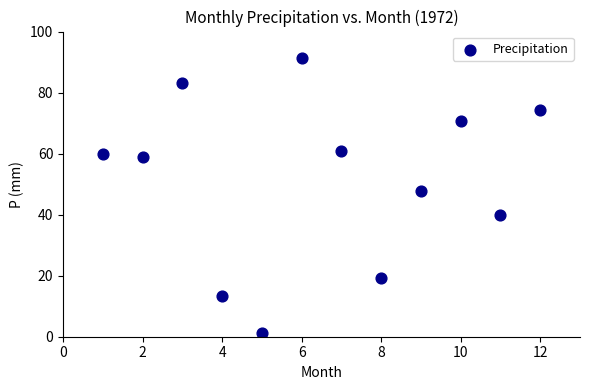

What Y value in the scatter plot is closest to 46?

47.8